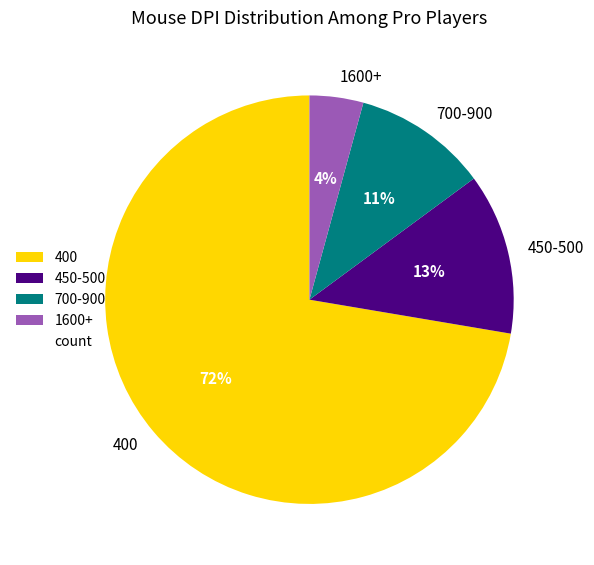

Is it true that 450-500 is 13% of the pie?

True